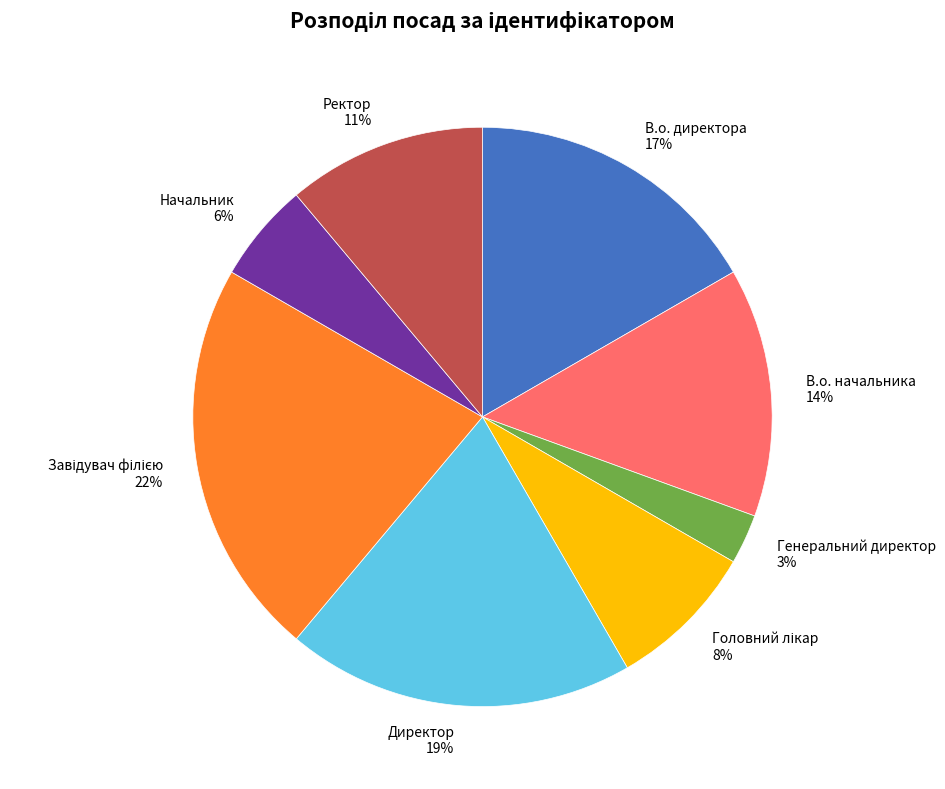

Do В.о. директора and Генеральний директор together represent more than half of the pie?

No